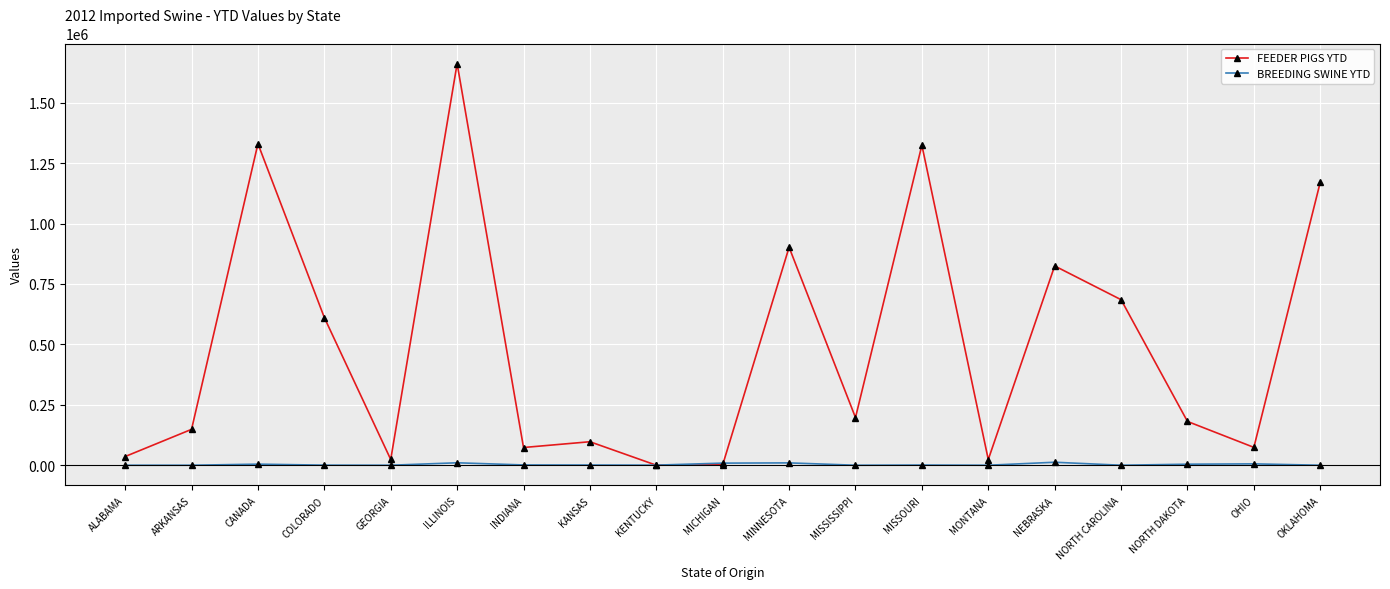

Which series has the largest range (max minus min)?

FEEDER PIGS YTD